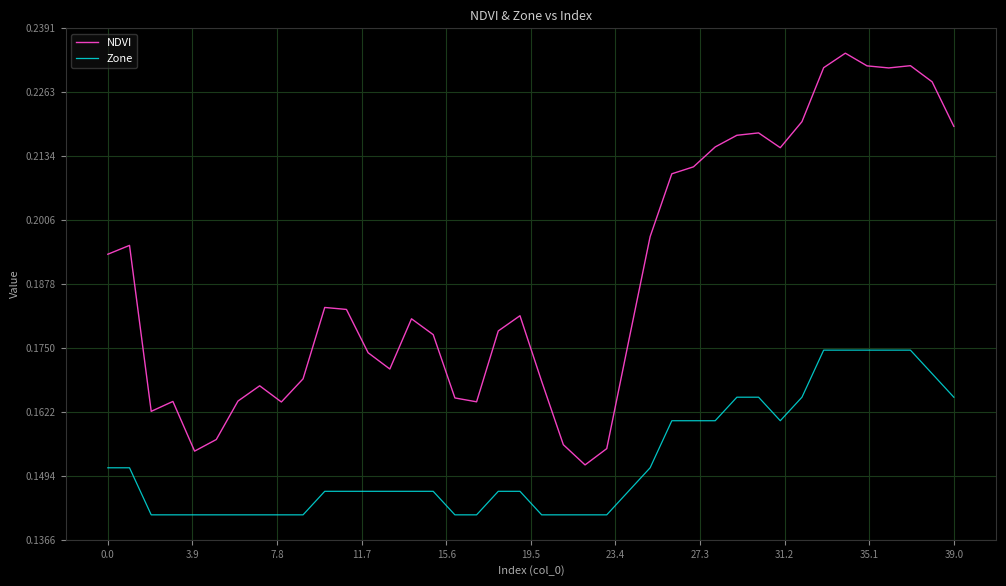

True or false: NDVI and Zone cross at least once.

False